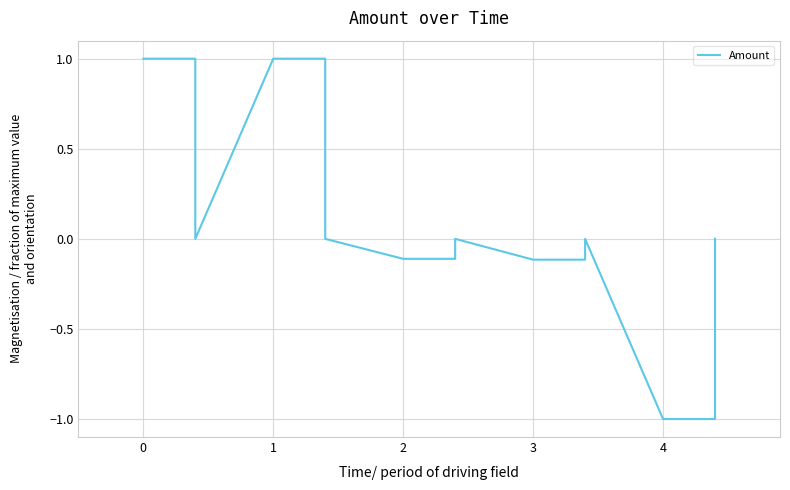

What is the value of the 13th point from the left?

-1.0